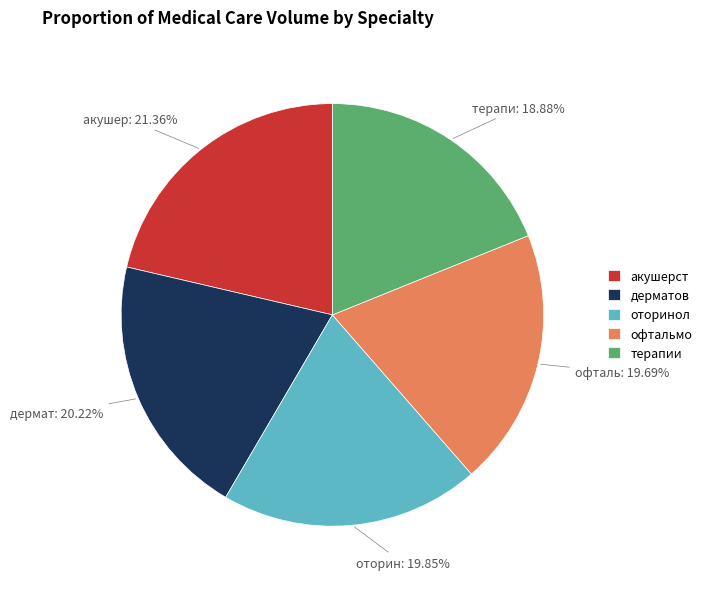

Which slice is the largest?

акушерст